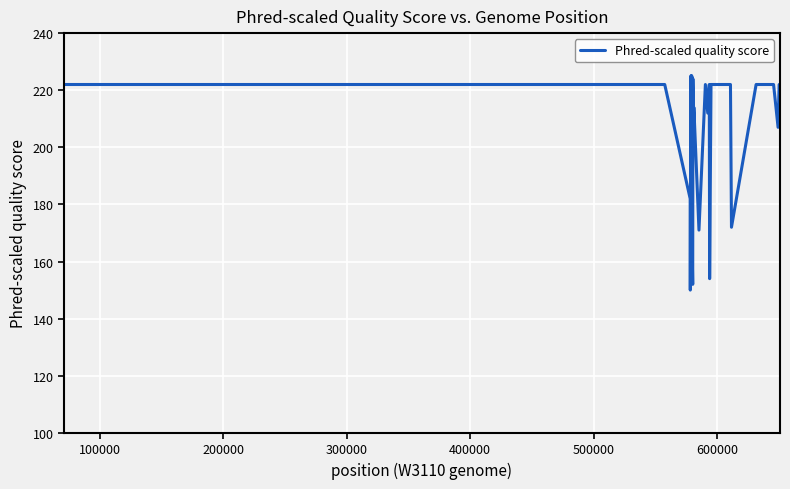

What is the smallest value displayed?

150